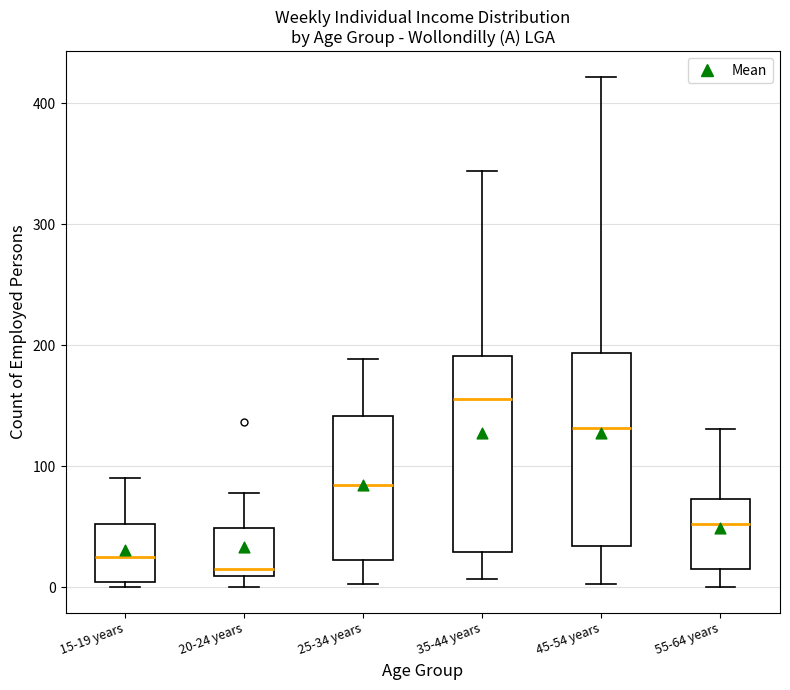

Reading left to right, transcribe this box plot: for each box, give where its median line is, the range the box spans, and where its two whiskers end, as read against the y-axis. The values are not printed on the chart, so give them approximately, as read against the axis.

15-19 years: median 30, box 0 to 50, whiskers 0 (just below the box's lower edge) to 90
20-24 years: median 20, box 10 to 50, whiskers 0 to 80
25-34 years: median 80, box 20 to 140, whiskers 0 to 190
35-44 years: median 160, box 30 to 190, whiskers 10 to 340
45-54 years: median 130, box 30 to 190, whiskers 0 to 420
55-64 years: median 50, box 10 to 70, whiskers 0 to 130